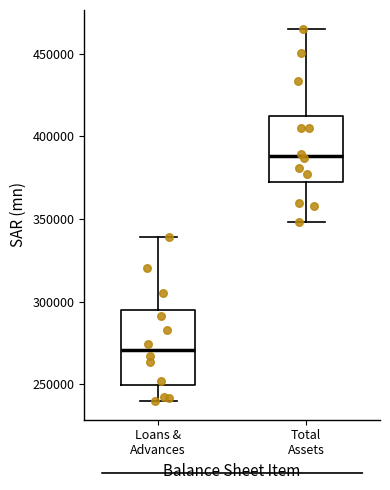

Reading left to right, transcribe this box plot: for each box, give where its median line is, the range the box spans, and where its two whiskers end, as read against the y-axis. The values are not printed on the chart, so give them approximately, as read against the axis.

Loans & Advances: median 270000, box 250000 to 295000, whiskers 240000 to 340000
Total Assets: median 390000, box 375000 to 410000, whiskers 350000 to 465000